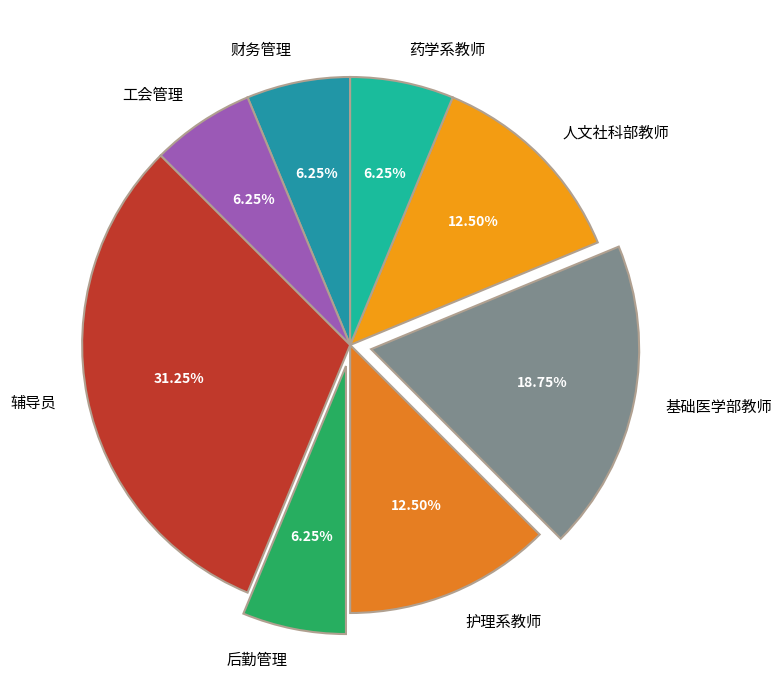

The 工会管理 slice represents 15% of the pie. True or false?

False